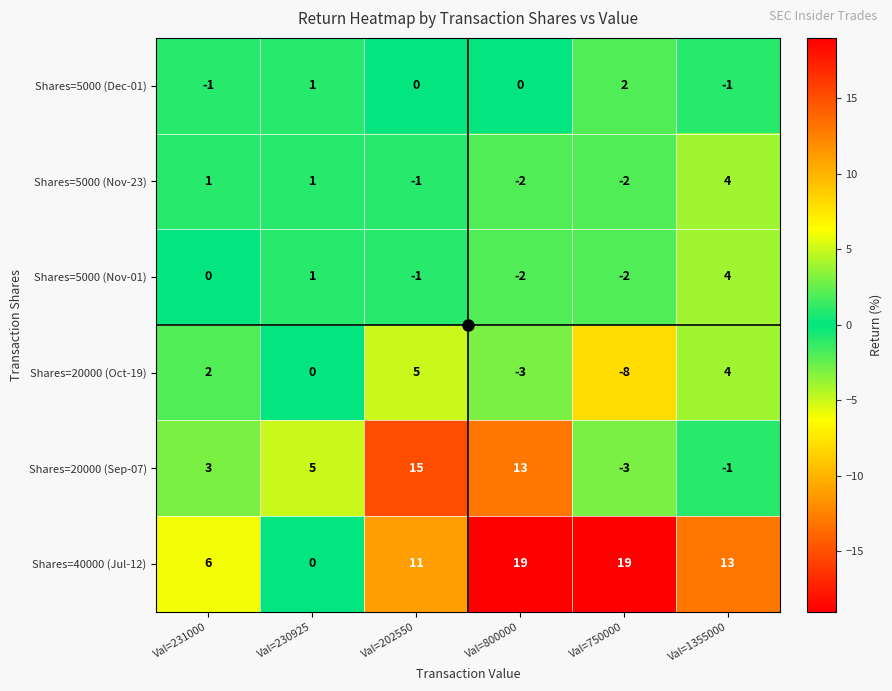

The Shares=20000 (Sep-07) series shows 6 at Val=202550. True or false?

False